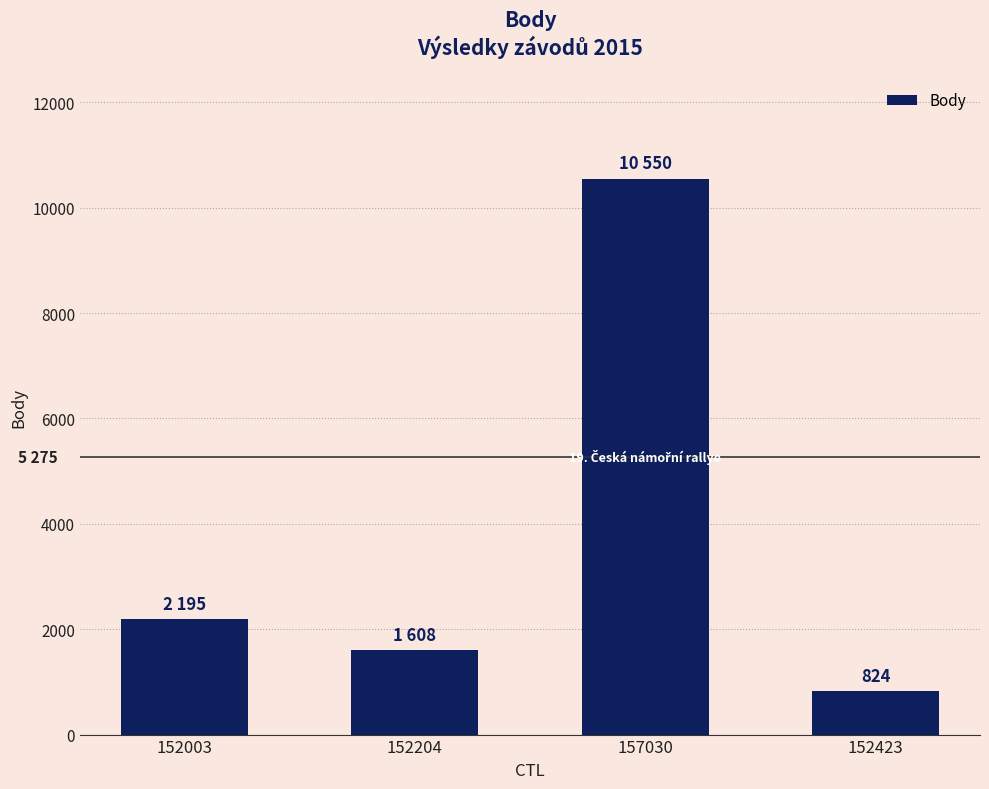

Reading left to right, list all the values displayed in this chart.

152003=2195	152204=1608	157030=10550	152423=824